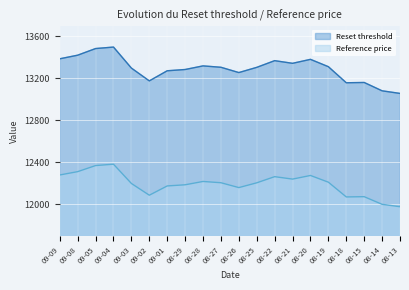

What is the difference between the maximum and second lowest values in the Reference price series?

381.9